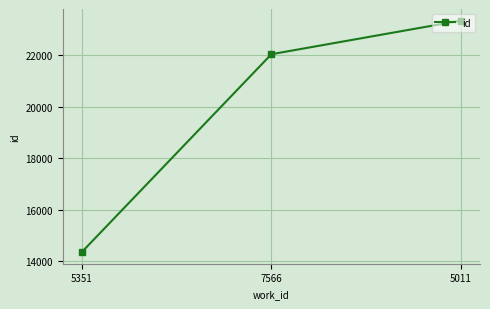

What is the difference between the maximum and minimum values?

9013